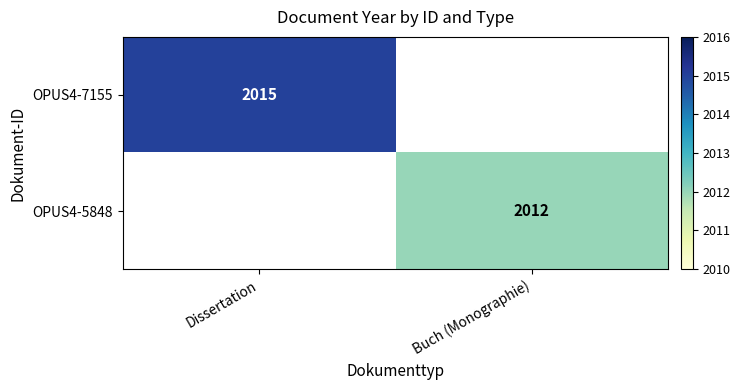

The value of OPUS4-7155 at Dissertation is 2015. True or false?

True